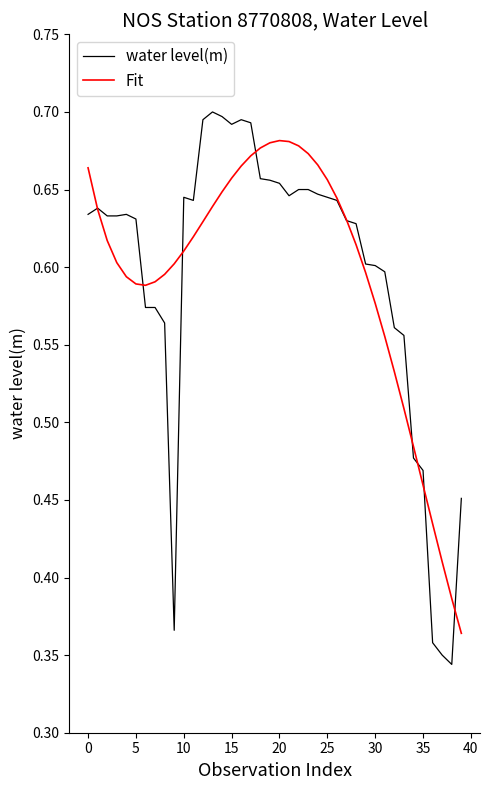

Which series has the widest spread of values?

water level(m)